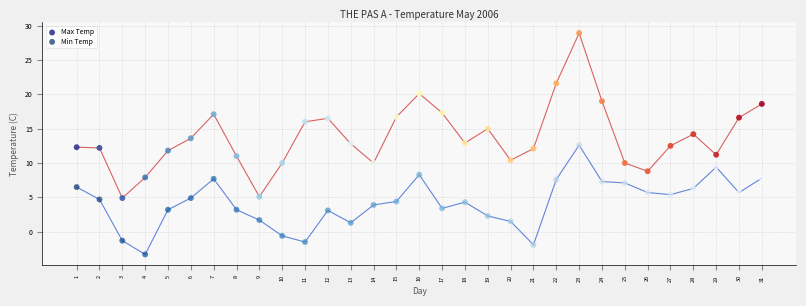

Which series reaches the minimum Y coordinate?

Min Temp